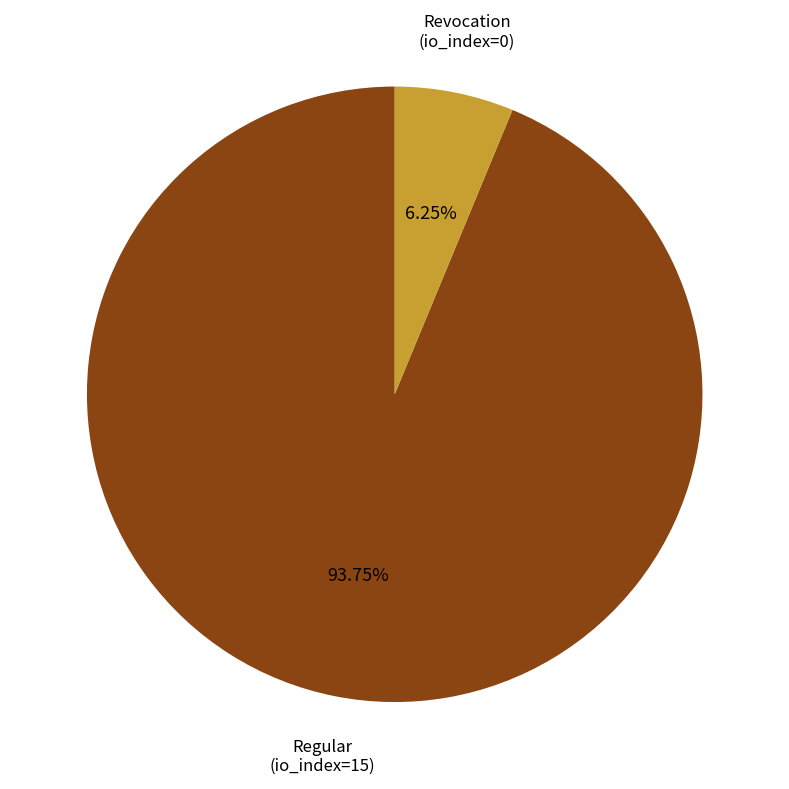

Is there any slice that represents more than half of the pie?

Yes